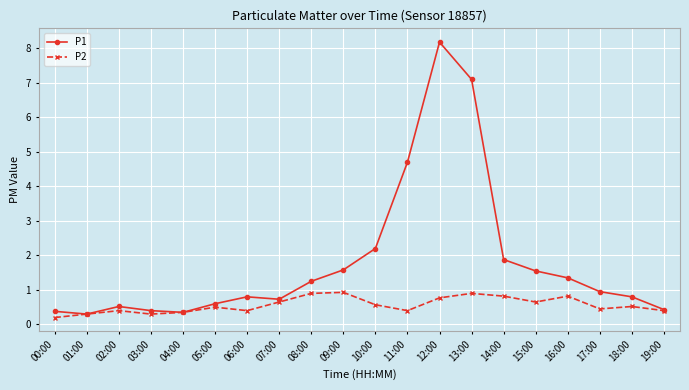

Rank the series by their average value, from lowest to highest.

P2, P1